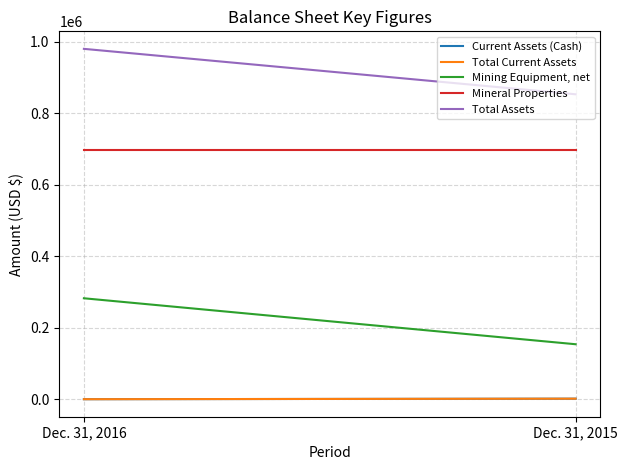

Count the Total Assets values in the range 853440 to 980536.

2